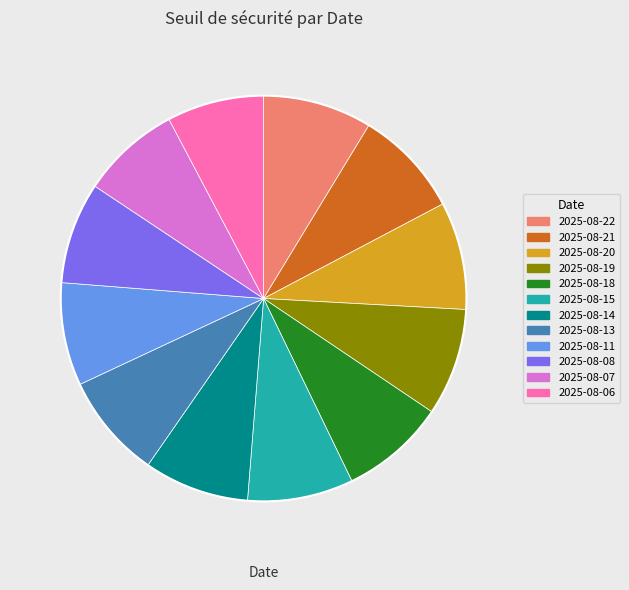

The 2025-08-06 slice represents 1% of the pie. True or false?

False